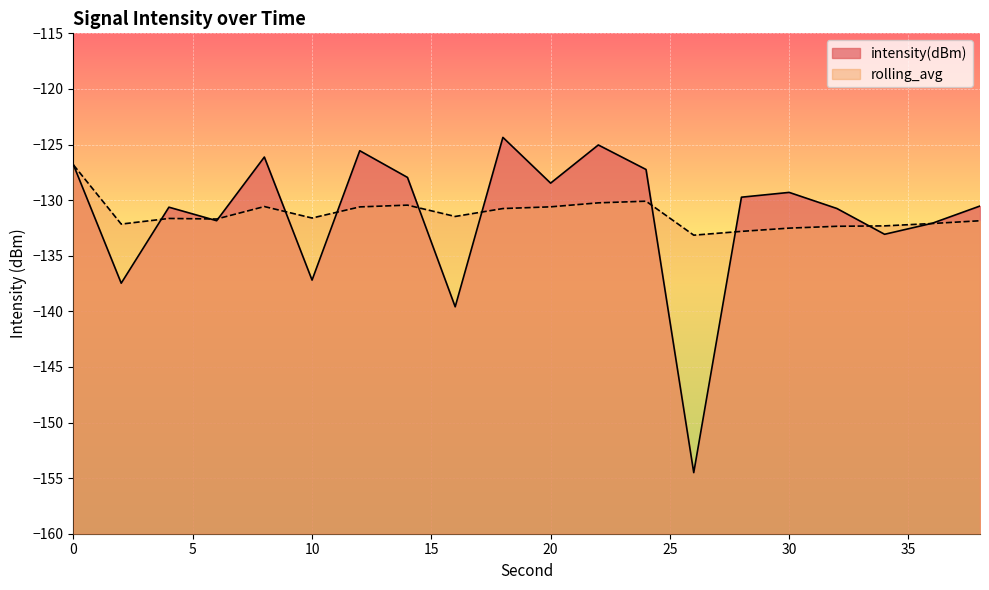

Reading right to left, what are all the values shown in this chart?

intensity(dBm): -130.5	-132.1	-133.1	-130.8	-129.3	-129.7	-154.5	-127.2	-125.0	-128.5	-124.4	-139.6	-128.0	-125.6	-137.2	-126.1	-131.9	-130.6	-137.5	-126.8
rolling_avg: -131.9	-132.1	-132.3	-132.4	-132.5	-132.8	-133.2	-130.1	-130.2	-130.6	-130.8	-131.5	-130.4	-130.6	-131.6	-130.6	-131.7	-131.6	-132.2	-126.8